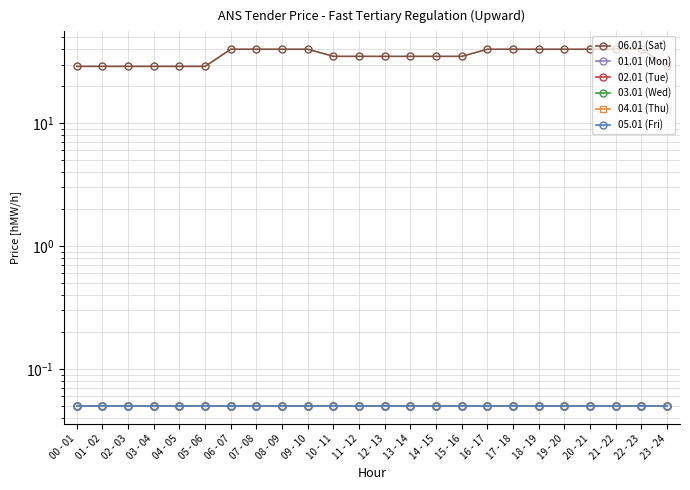

Is this an area chart (filled region under the line)?

No